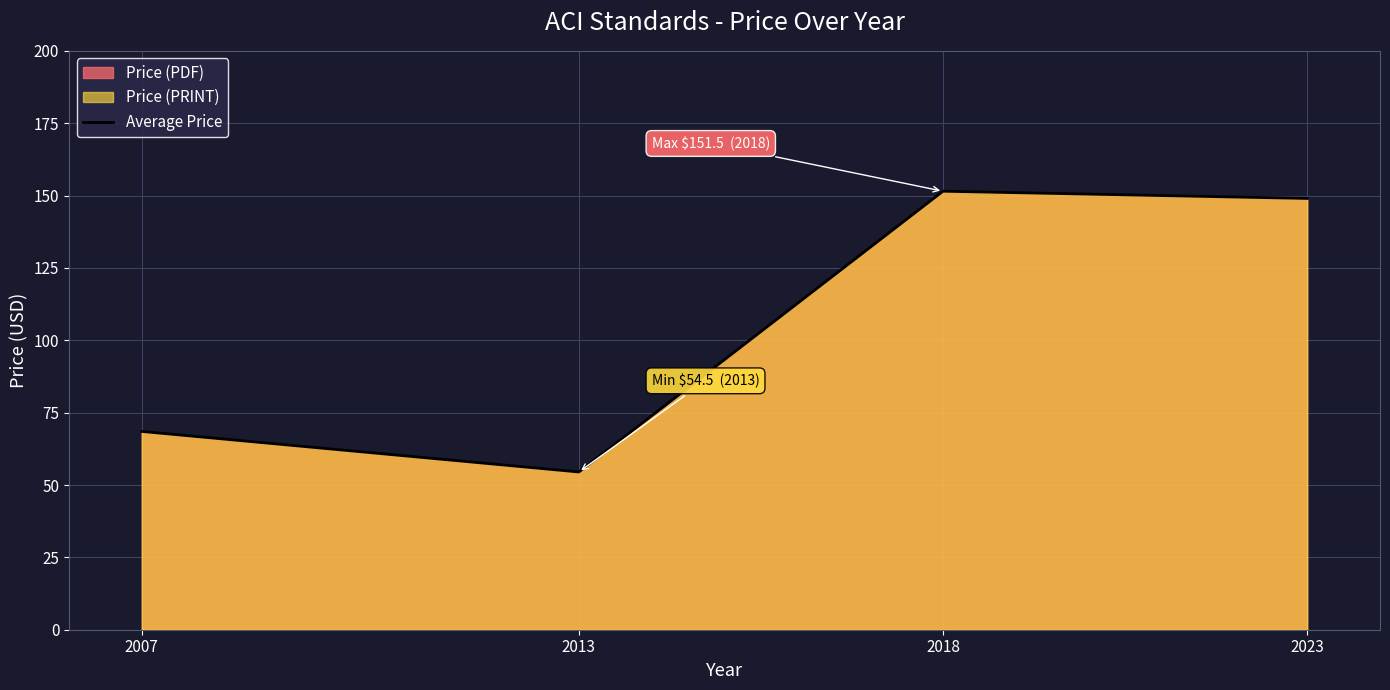

What is the difference between the maximum and second lowest values?

83.0